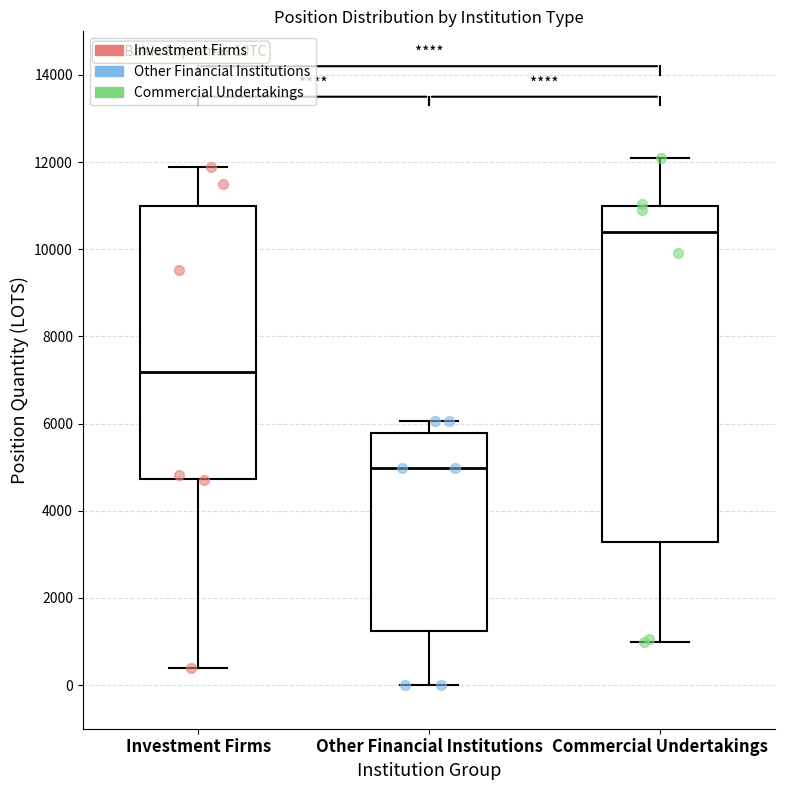

Where is the upper edge of the box for Investment Firms on the y-axis? The values are not printed on the chart, so give them approximately, as read against the axis.

11000